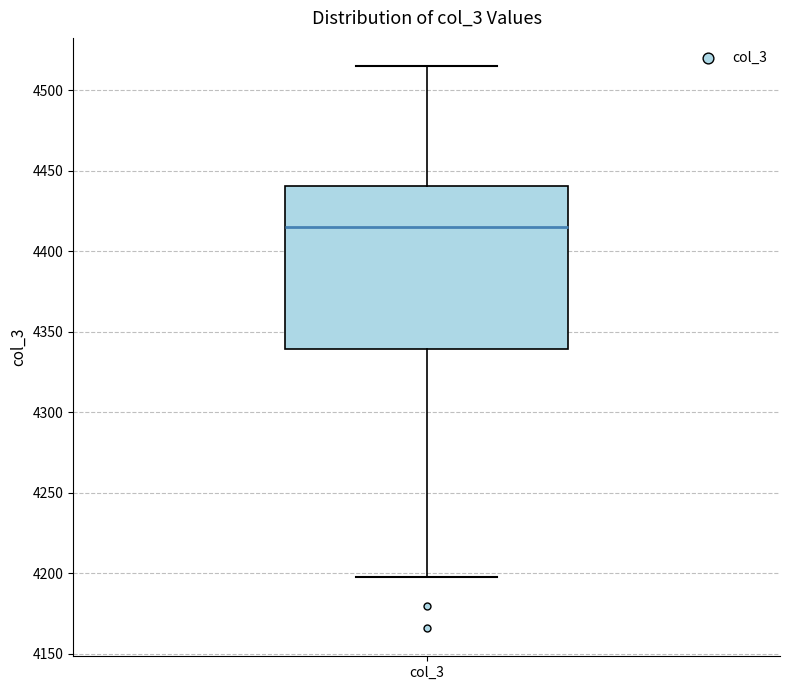

Transcribe this box plot: give where the median line is, the range the box spans, and where the two whiskers end, as read against the y-axis. The values are not printed on the chart, so give them approximately, as read against the axis.

median 4415, box 4340 to 4440, whiskers 4200 to 4515